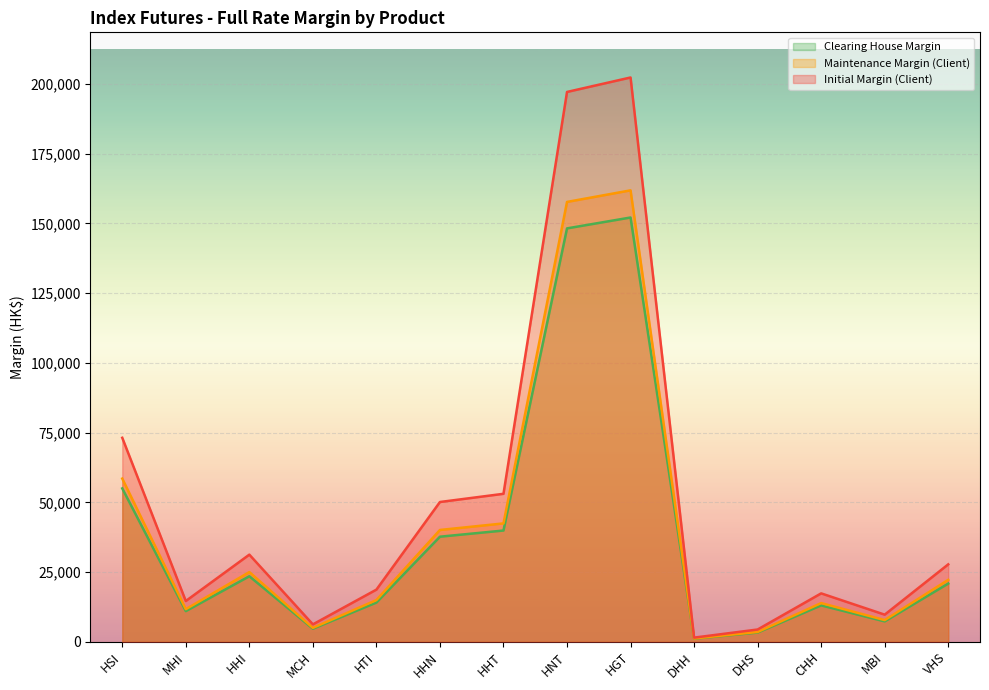

How many interior local valleys does the Initial Margin (Client) series have?

4